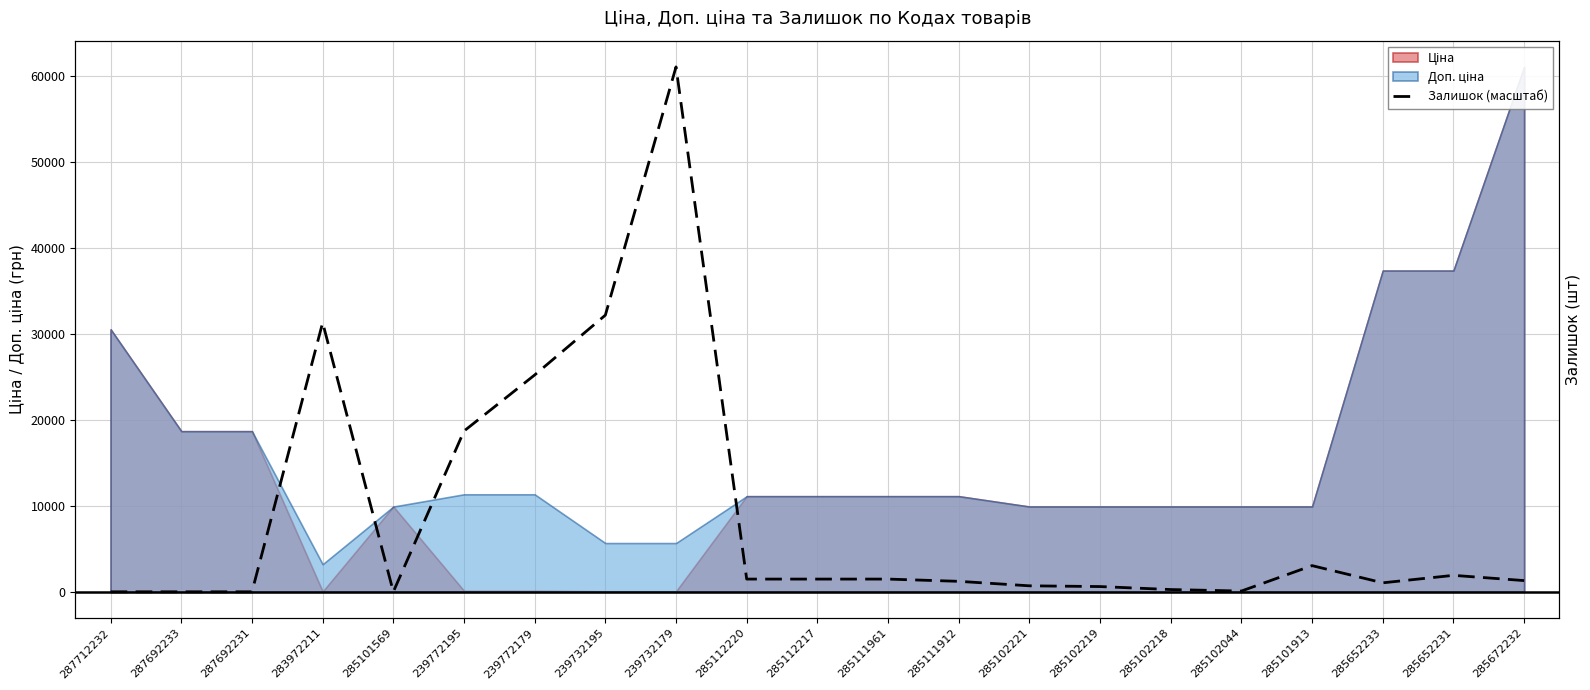

Where does the data first go above 1303?

283972211